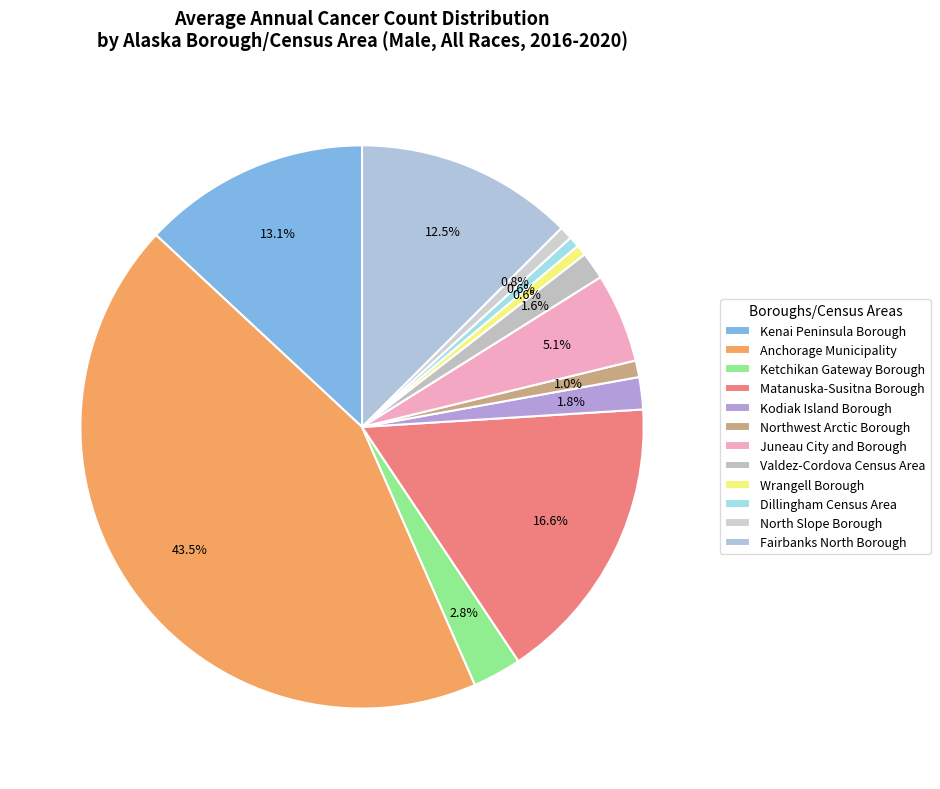

Is it true that Kodiak Island Borough is 15% of the pie?

False